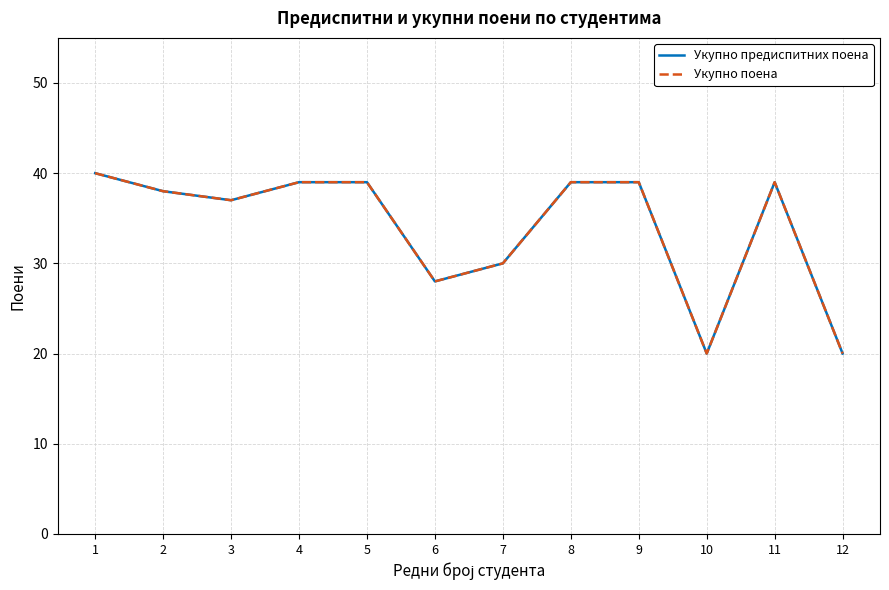

Does the chart display data point markers on the line(s)?

No